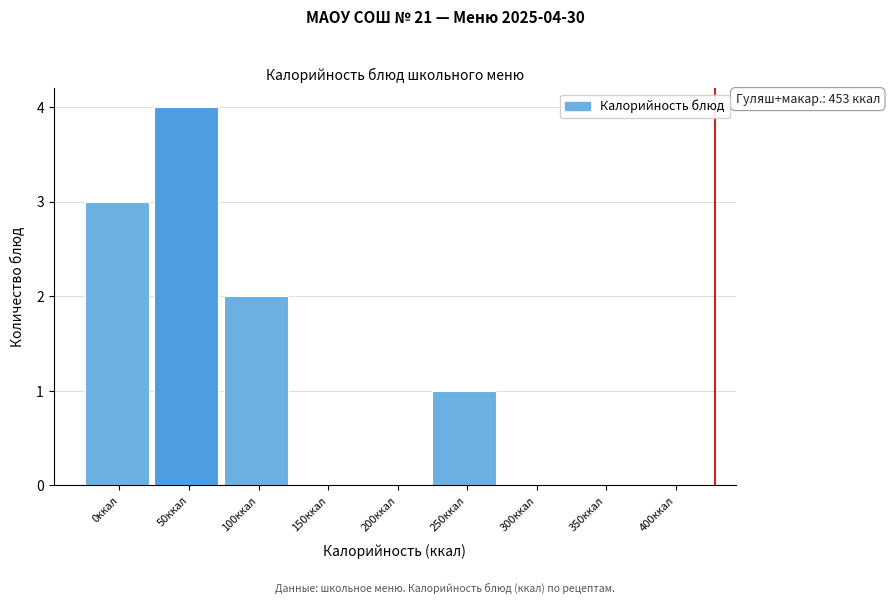

Reading left to right, transcribe all the data shown in this chart.

0ккал=3	50ккал=4	100ккал=2	150ккал=0	200ккал=0	250ккал=1	300ккал=0	350ккал=0	400ккал=0